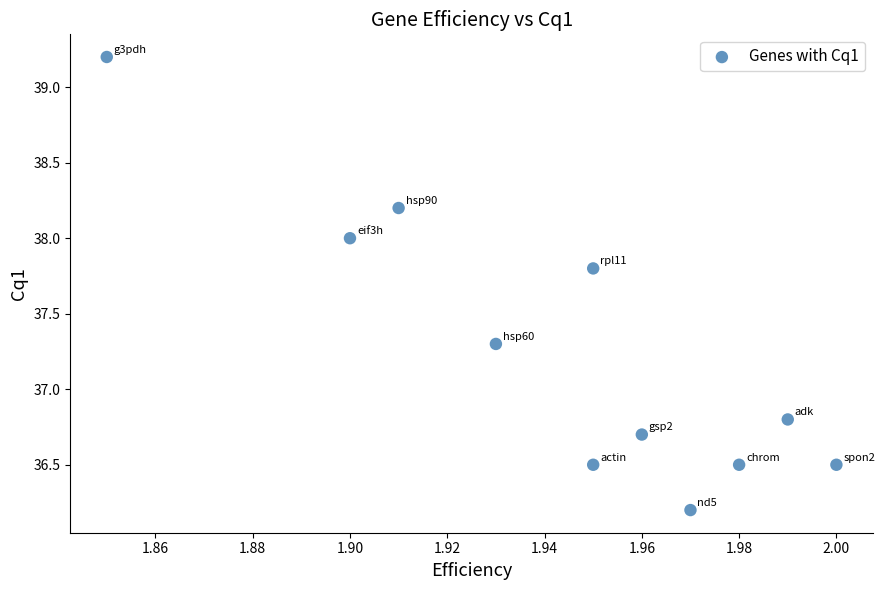

What is the range of Y values (max minus min)?

3.0